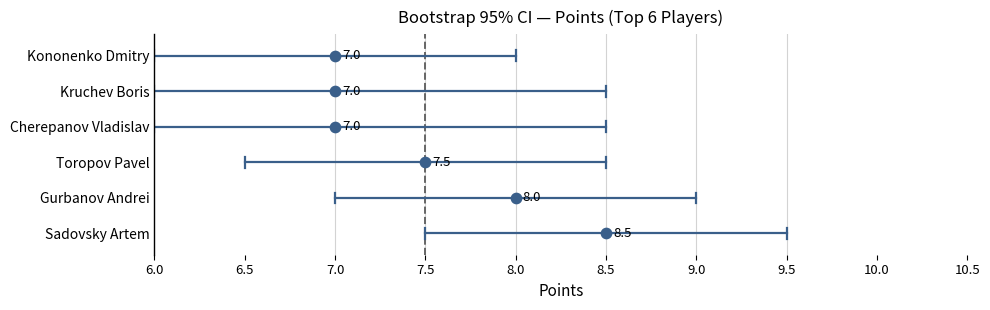

What is the total value across all series at 6.0?

15